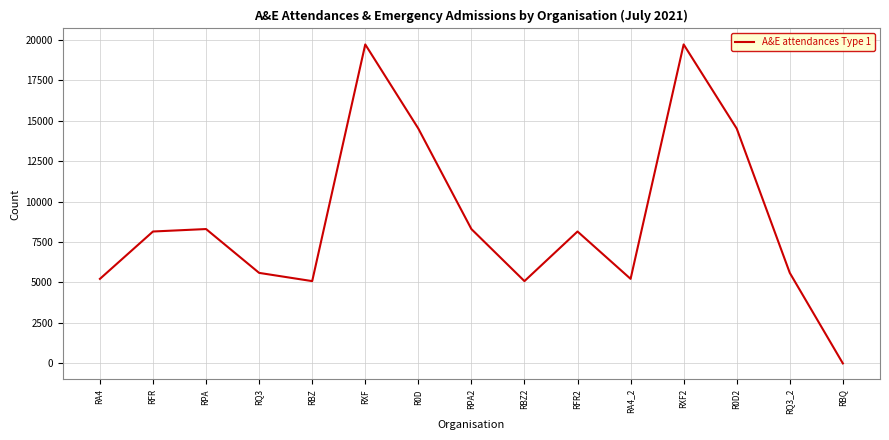

Reading left to right, what are all the values shown in this chart?

RA4=5224	RFR=8151	RPA=8303	RQ3=5594	RBZ=5085	RXF=19712	R0D=14513	RPA2=8303	RBZ2=5085	RFR2=8151	RA4_2=5224	RXF2=19712	R0D2=14513	RQ3_2=5594	RBQ=0